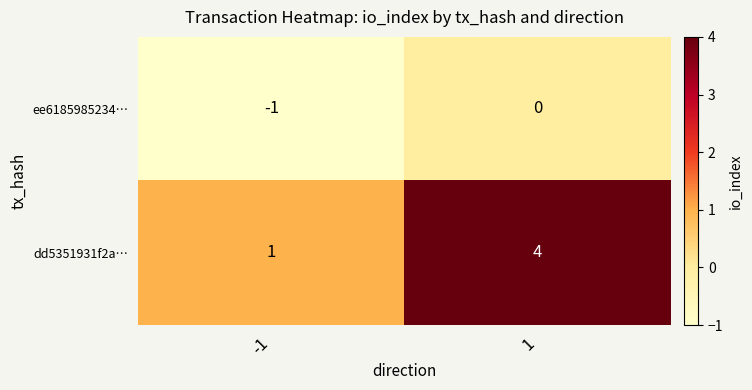

At how many categories does at least one series exceed 2?

1